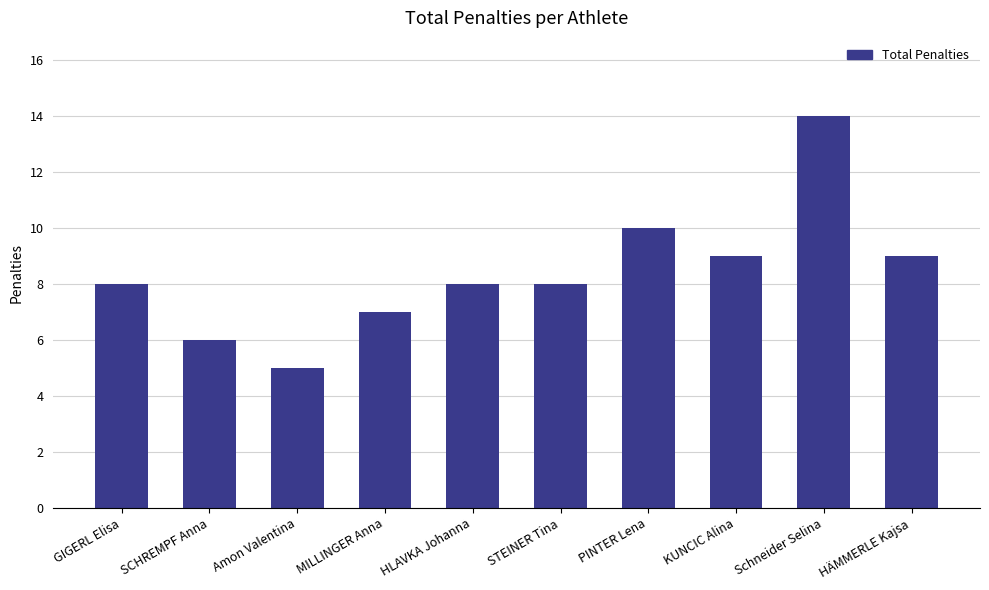

What is the value of the 7th bar from the left?

10